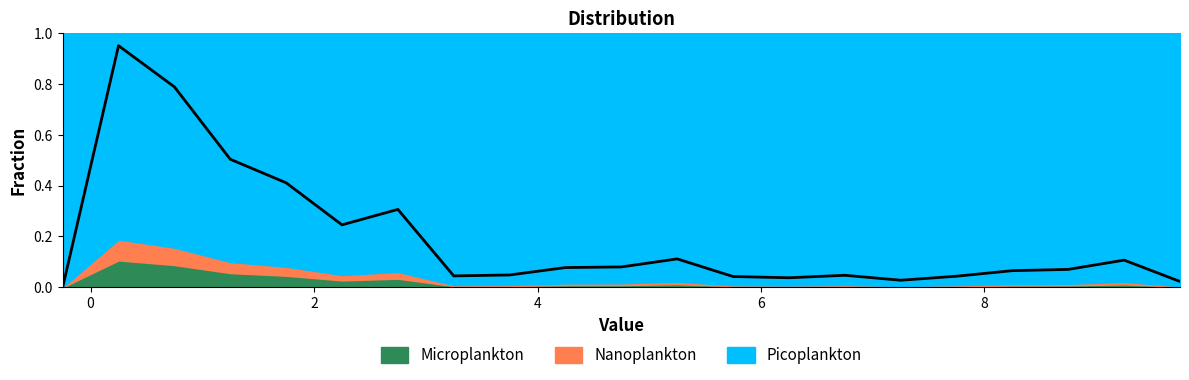

Which has a higher value, 5.75 or 1.75?

1.75